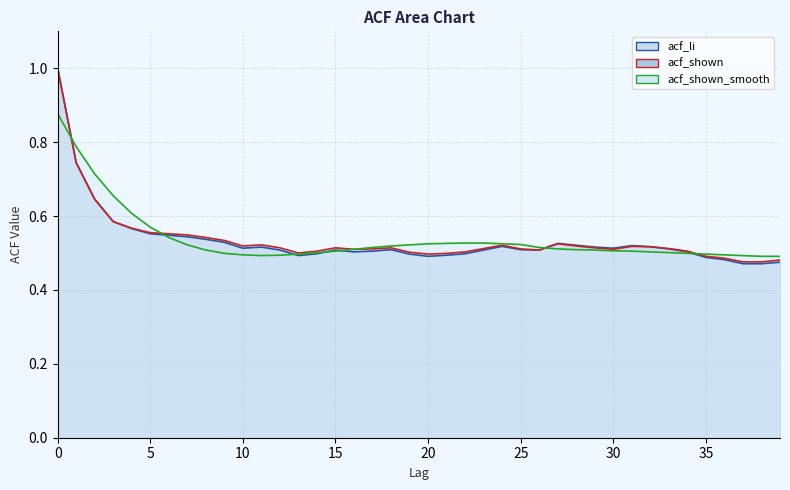

List the series in order of their overall mean, highest first.

acf_shown_smooth, acf_shown, acf_li